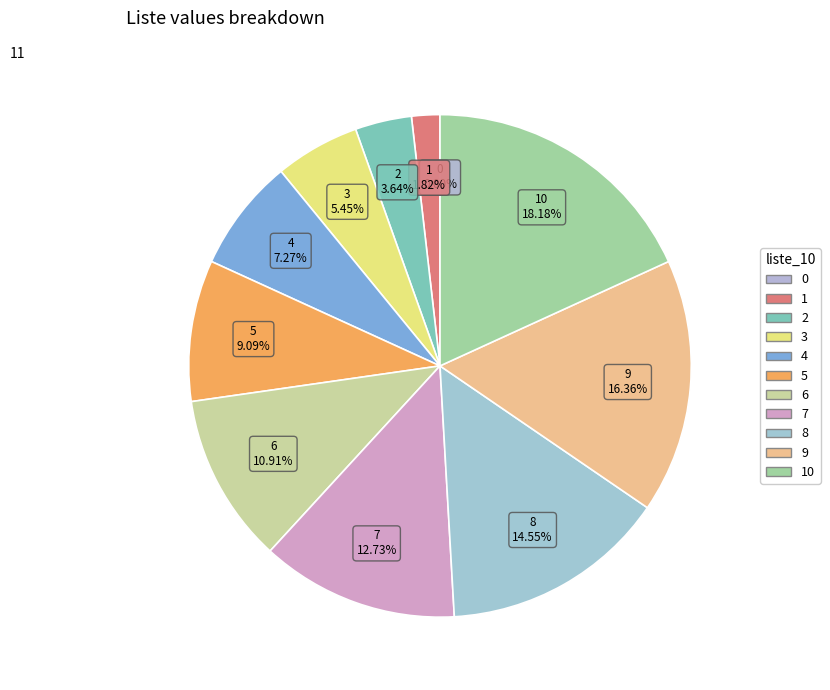

How many slices are in this pie chart?

11